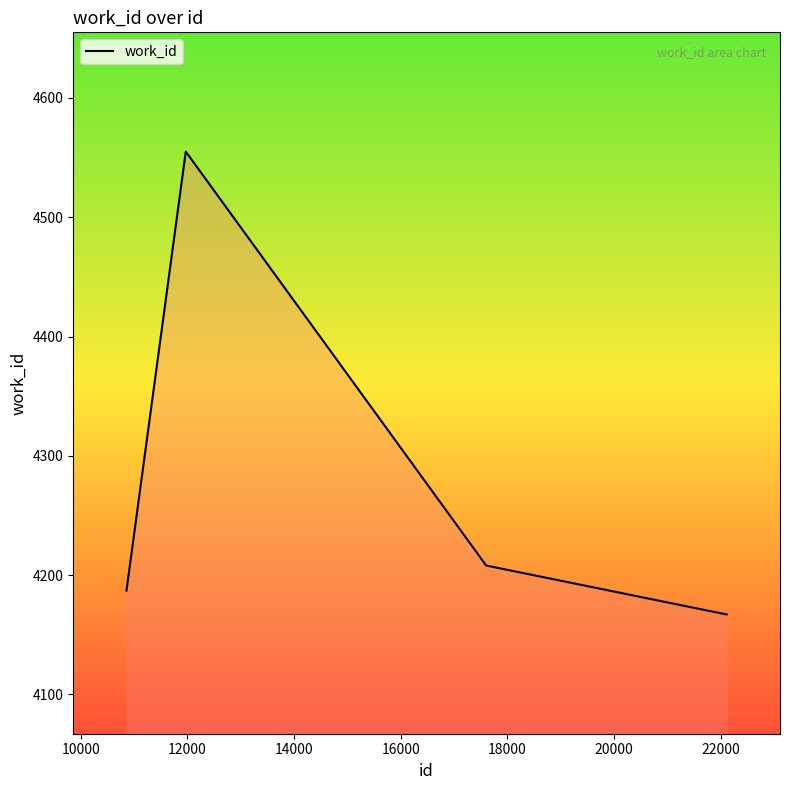

Does the chart display data point markers on the line(s)?

No